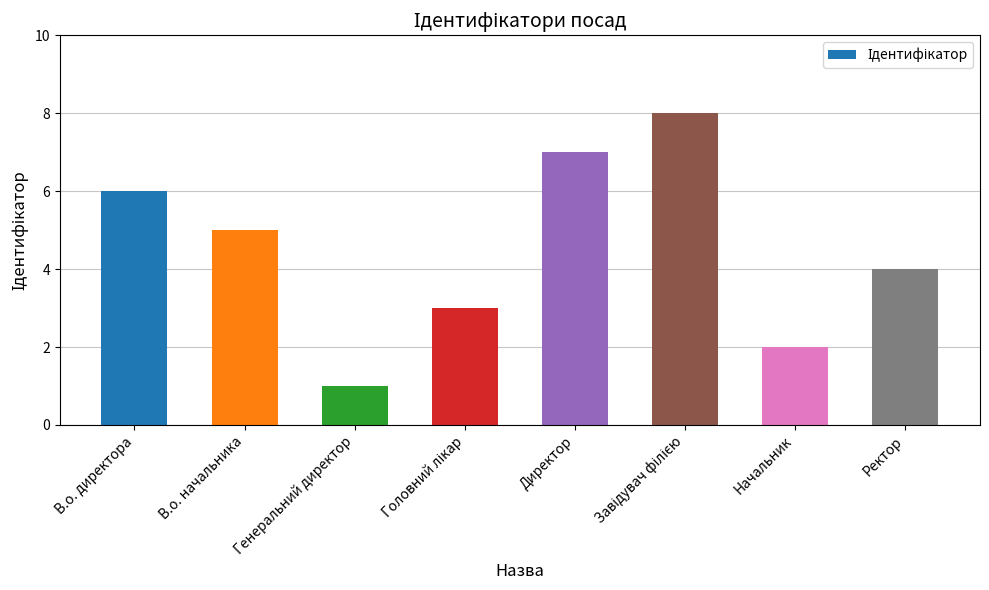

The chart shows a value of 5 at В.о. начальника. True or false?

True